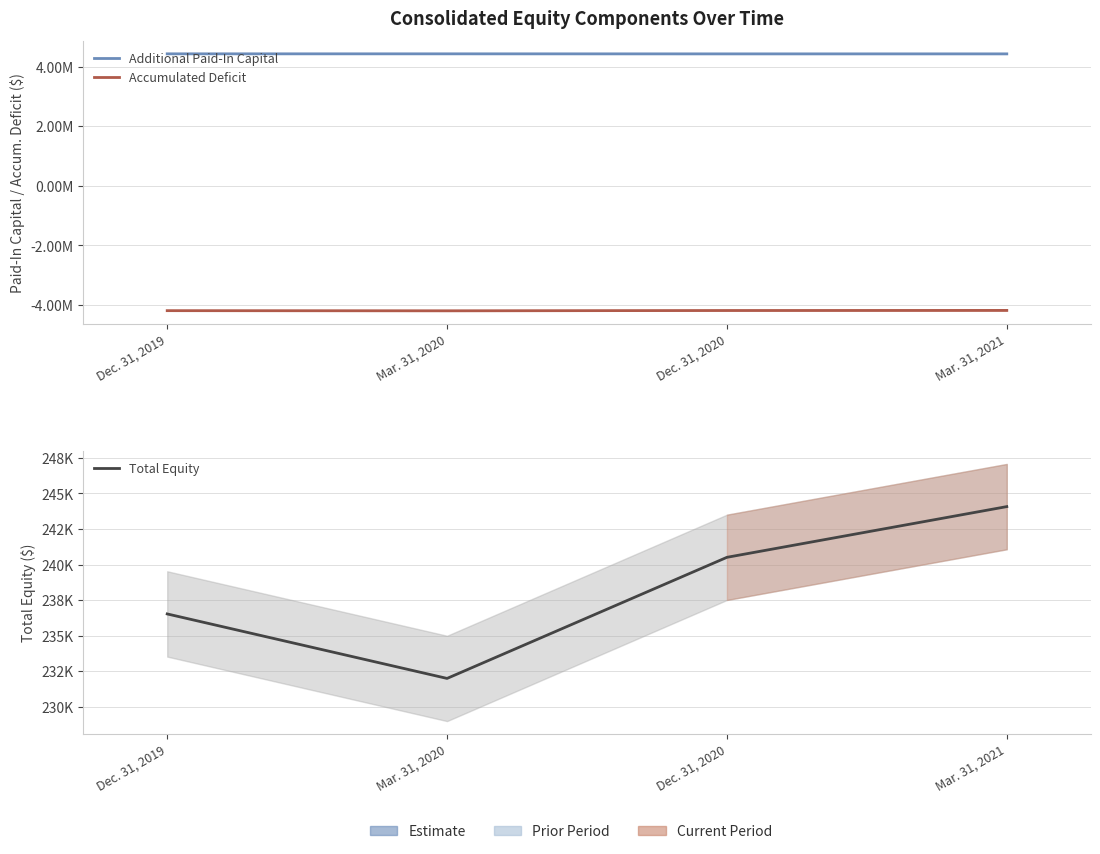

True or false: Accumulated Deficit and Additional Paid-In Capital cross at least once.

False